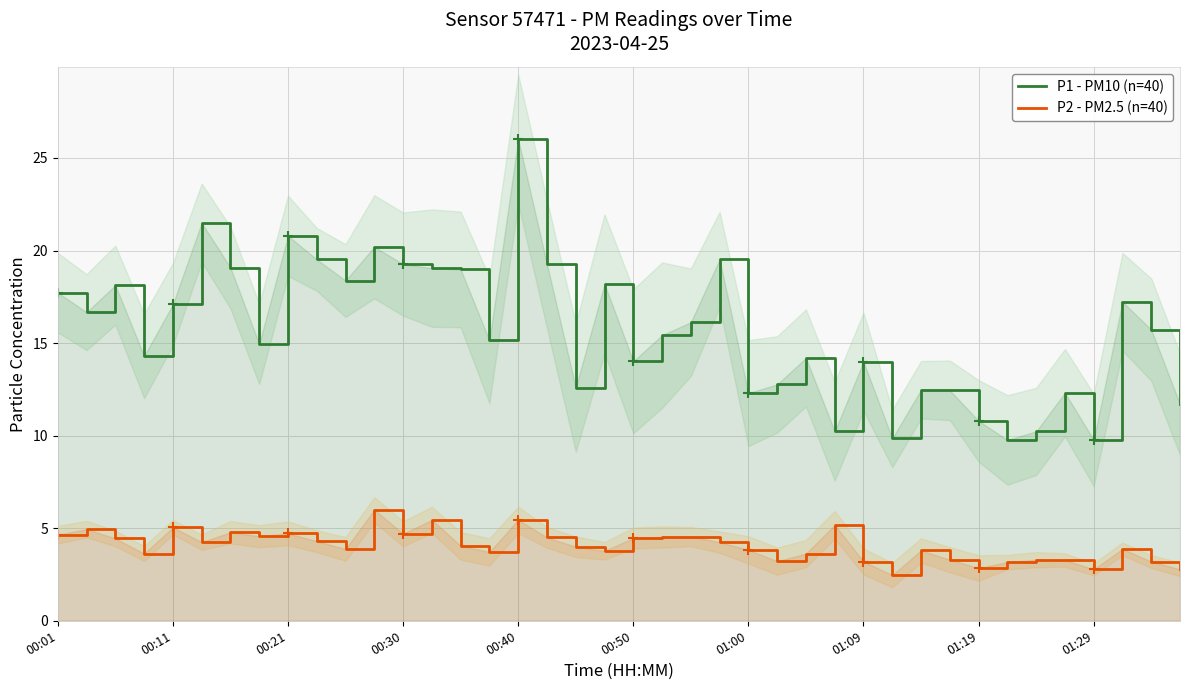

How many data points in P1 - PM10 (n=40) are less than 15?

18